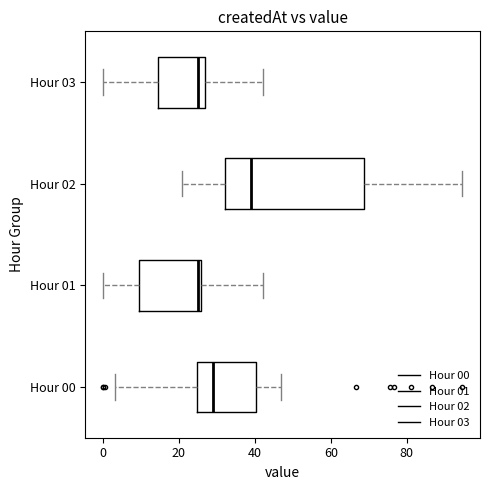

Which box's median line is the furthest to the right?

Hour 02